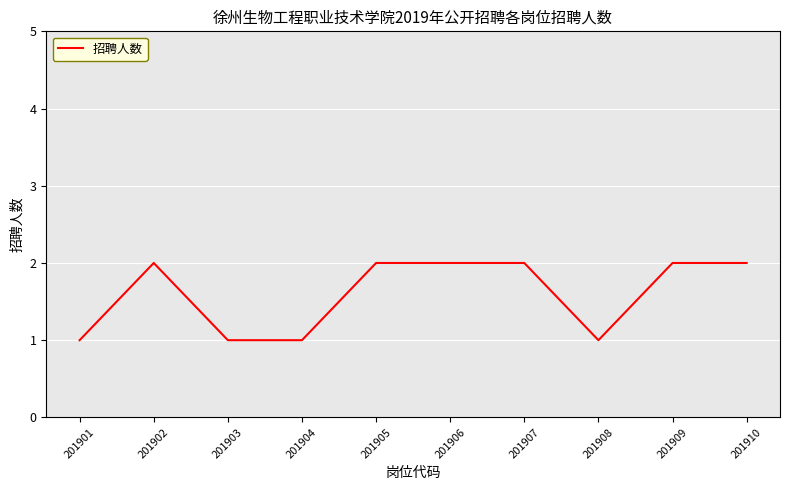

What is the sum of all values?

16